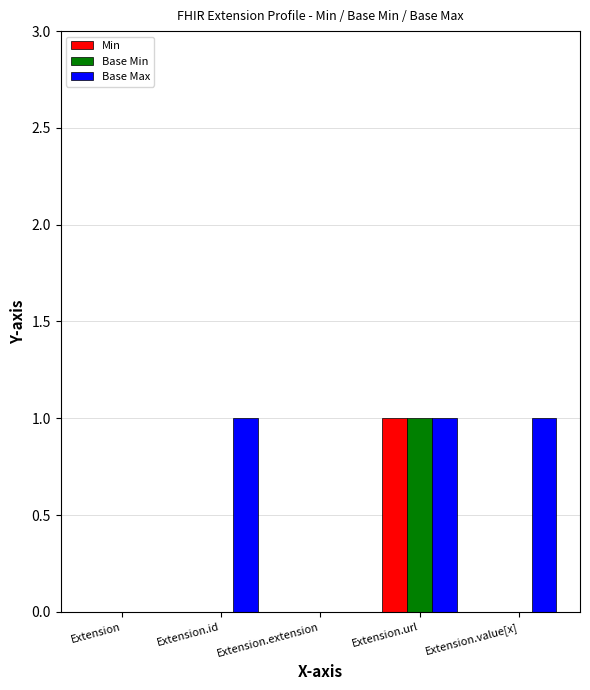

Reading right to left, transcribe all the data shown in this chart.

Min: 0	1	0	0	0
Base Min: 0	1	0	0	0
Base Max: 1	1	0	1	0